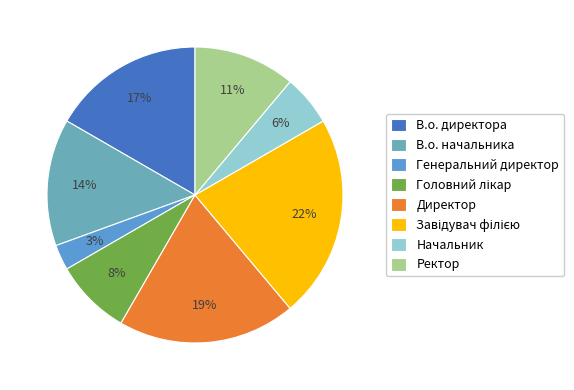

Does Начальник represent more than half of the total?

No